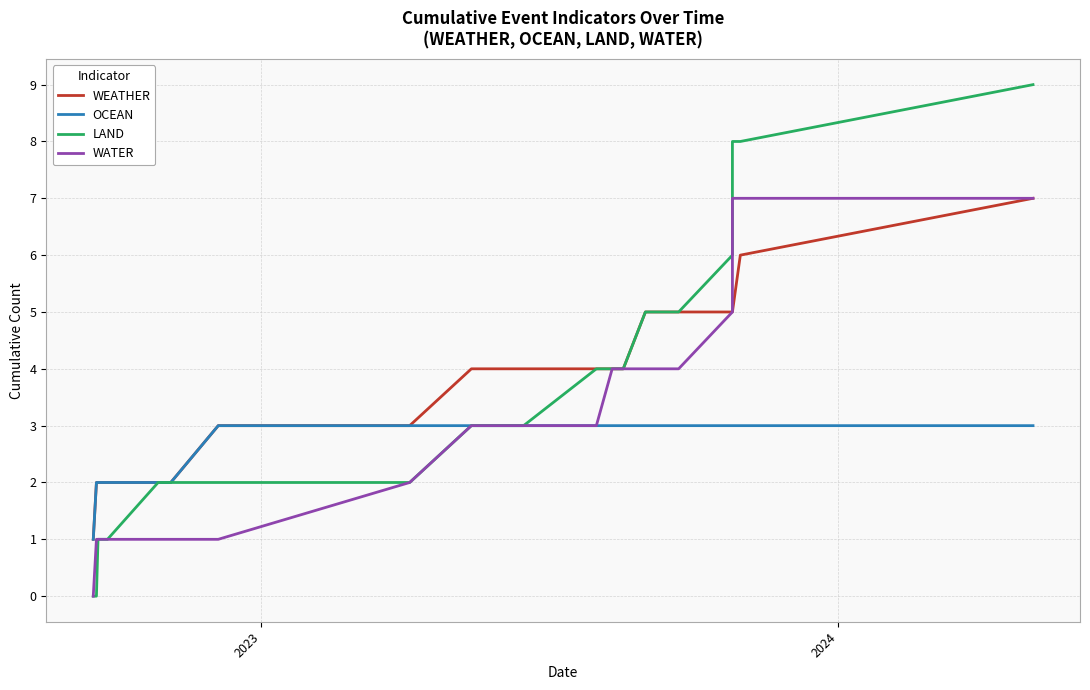

True or false: OCEAN and LAND intersect in this chart.

False